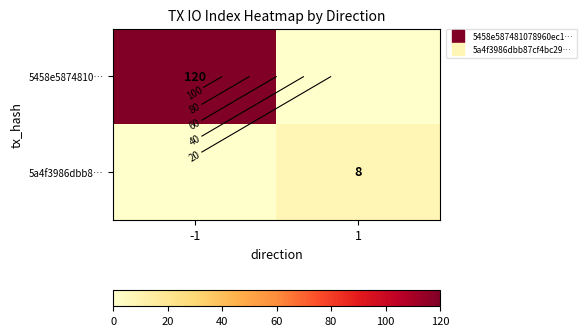

Which has a higher value, -1 or 1?

-1